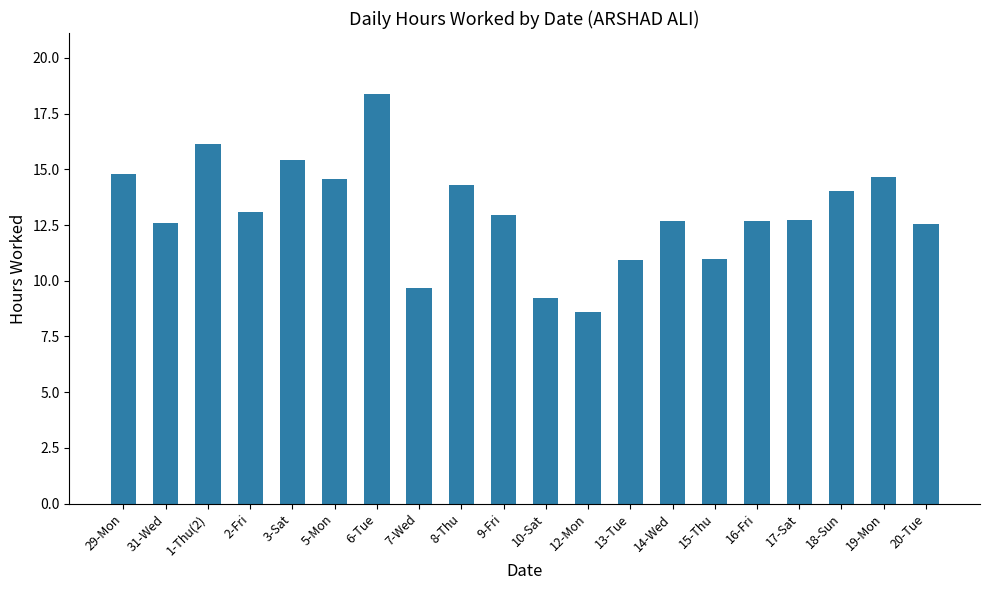

What is the difference between the maximum and second lowest values?

9.1